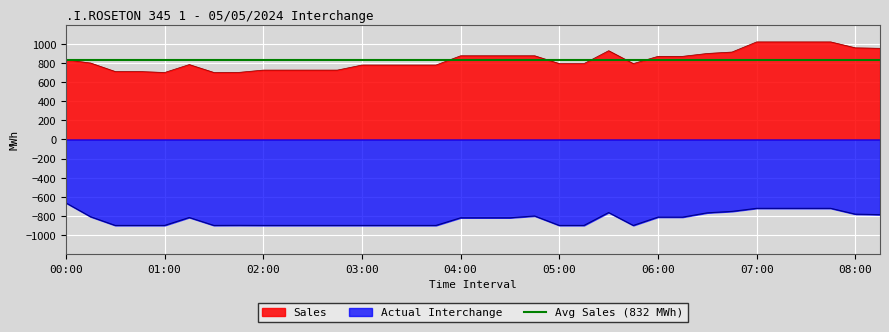

Reading right to left, transcribe all the data shown in this chart.

Sales: 953	958	1020	1020	1020	1020	914	899	869	869	793	928	793	793	875	875	875	875	778	778	778	778	725	725	725	725	701	700	783	700	710	710	799	833
Actual Interchange: -787	-782	-721	-721	-721	-721	-753	-768	-813	-813	-900	-765	-900	-900	-801	-820	-820	-820	-900	-900	-900	-900	-900	-900	-900	-900	-899	-900	-817	-900	-900	-900	-809	-664